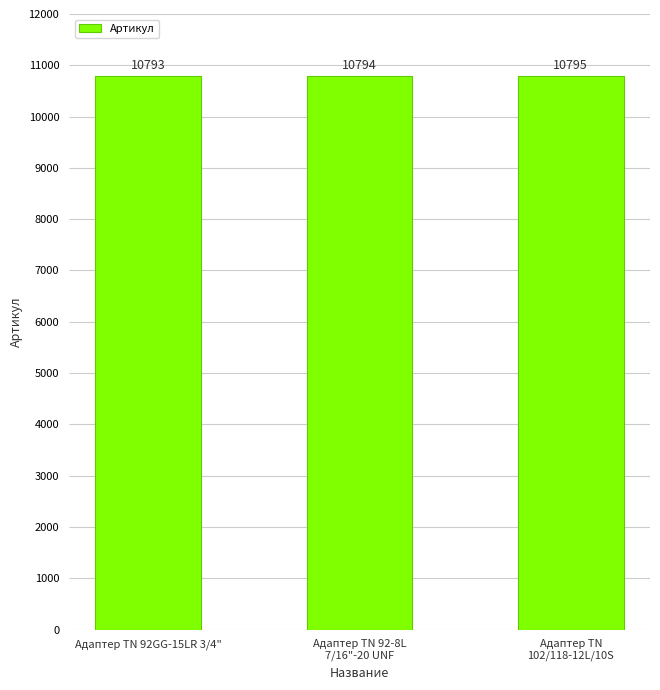

What position from the left is Адаптер ТN
102/118-12L/10S?

3